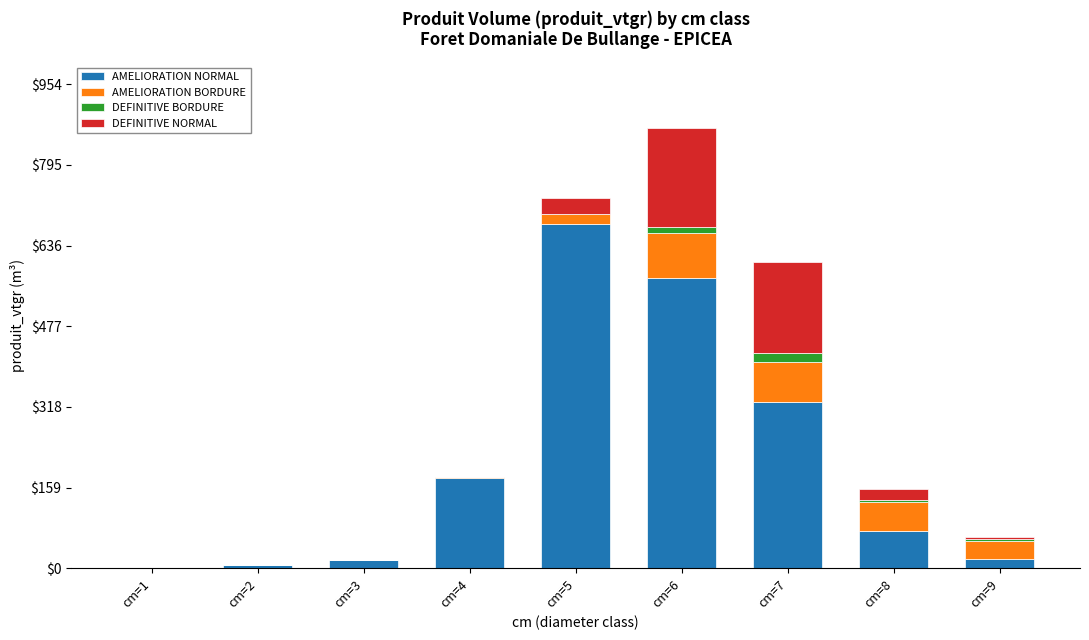

Which category has the highest value in the AMELIORATION NORMAL series?

cm=5